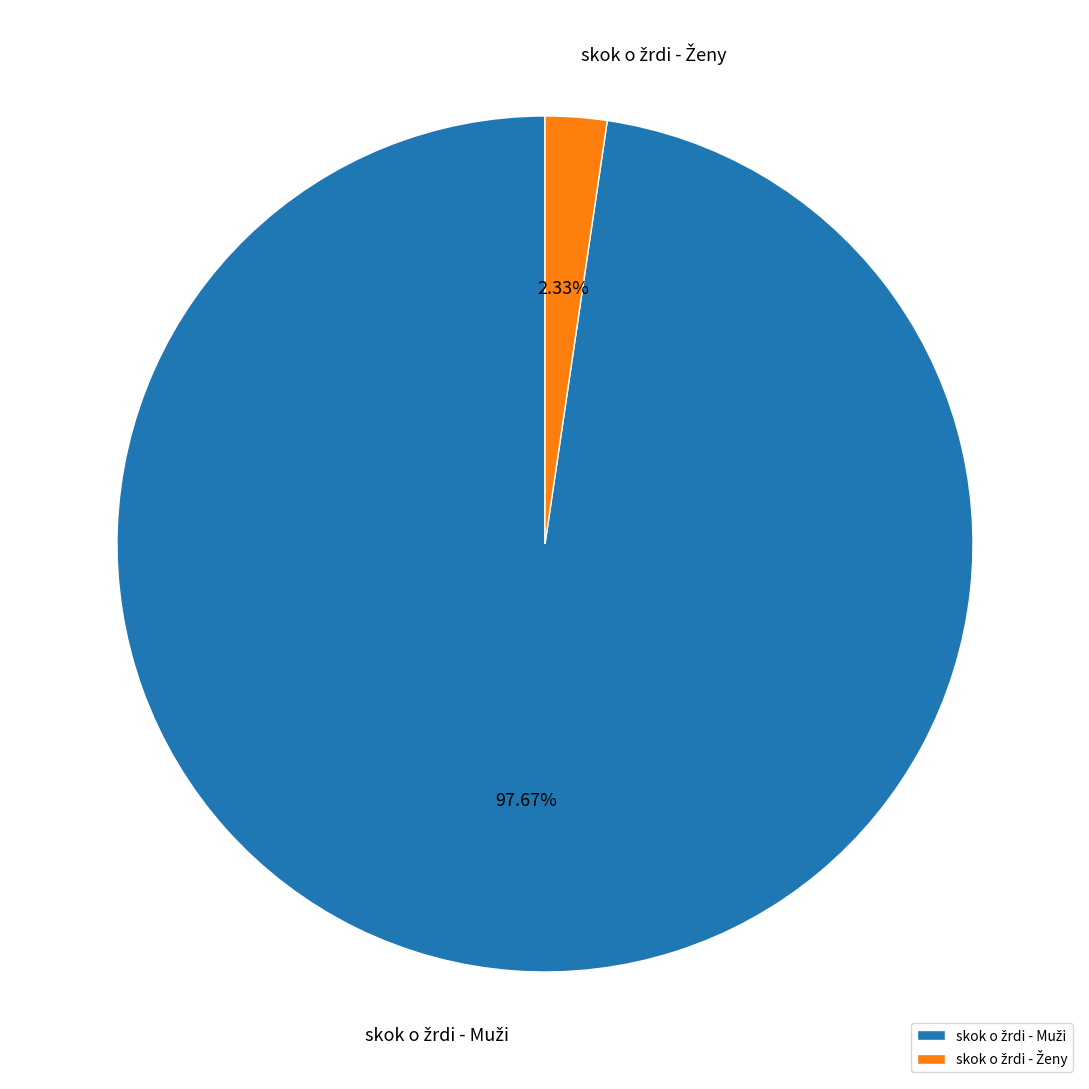

Does any single category account for the majority?

Yes